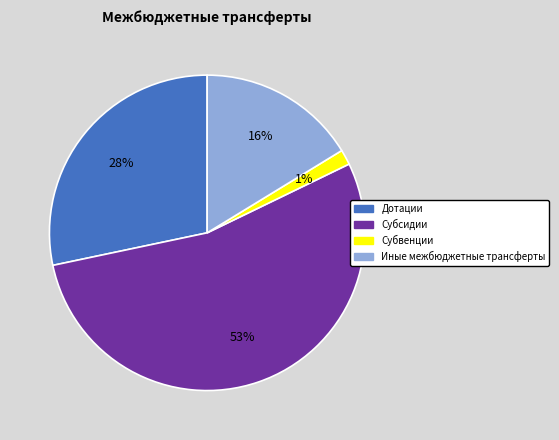

To the nearest percent, what portion does Иные межбюджетные трансферты represent?

16%